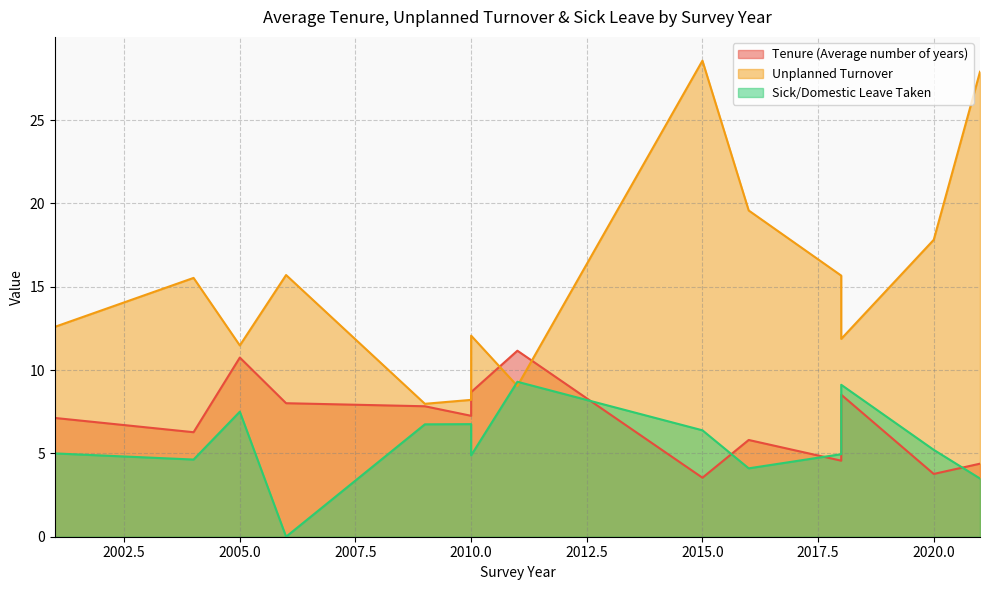

What is the spread (max minus min) of values at 2018?

11.1